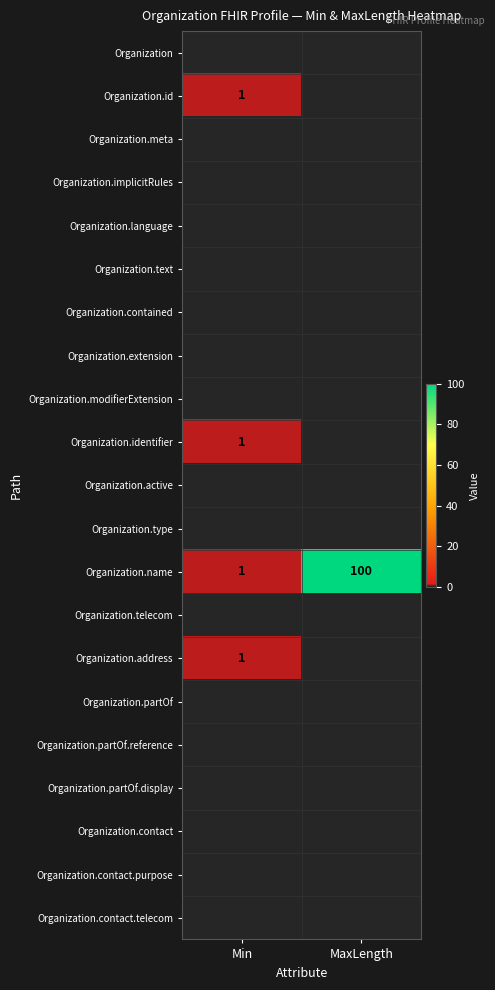

At which category is the sum across all series the highest?

MaxLength